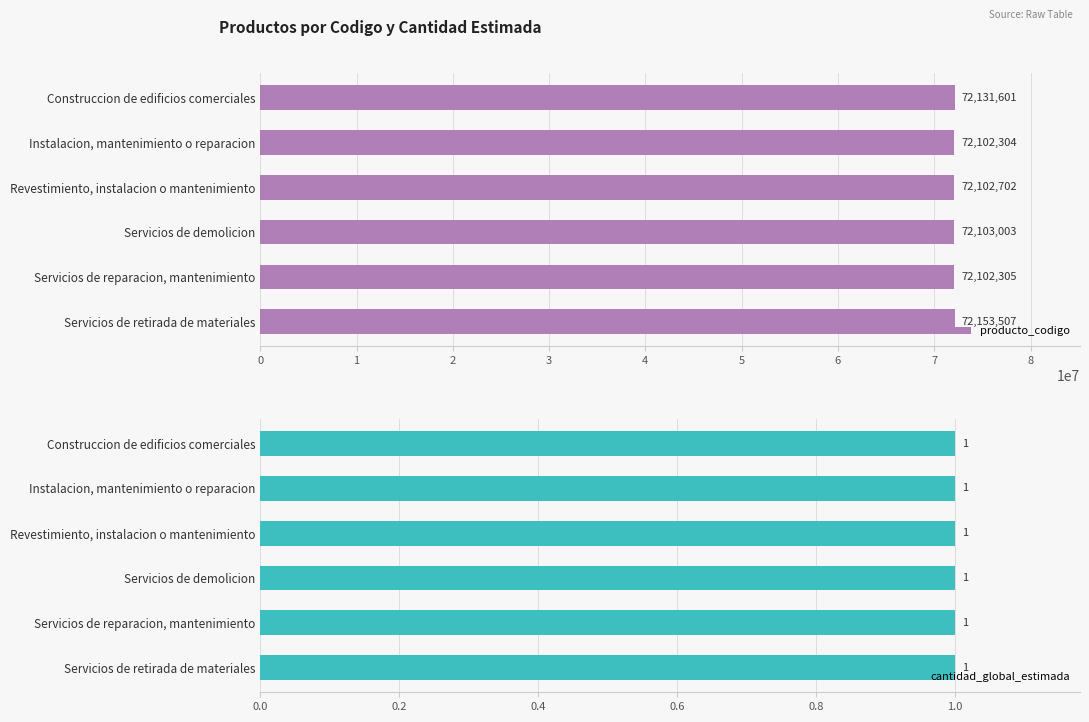

What is the sum of the producto_codigo values at 2 and 3?

144205705.0